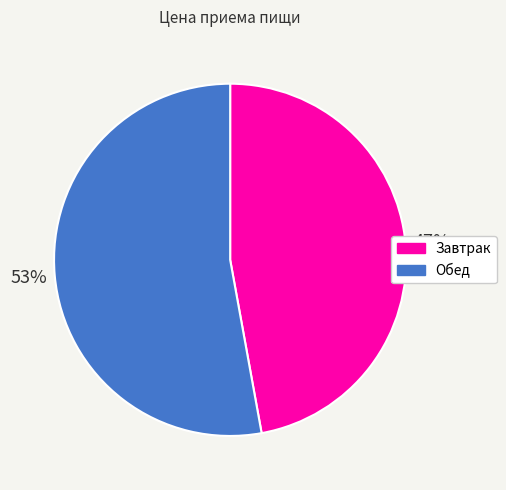

Which category has the smallest portion of the pie?

Завтрак